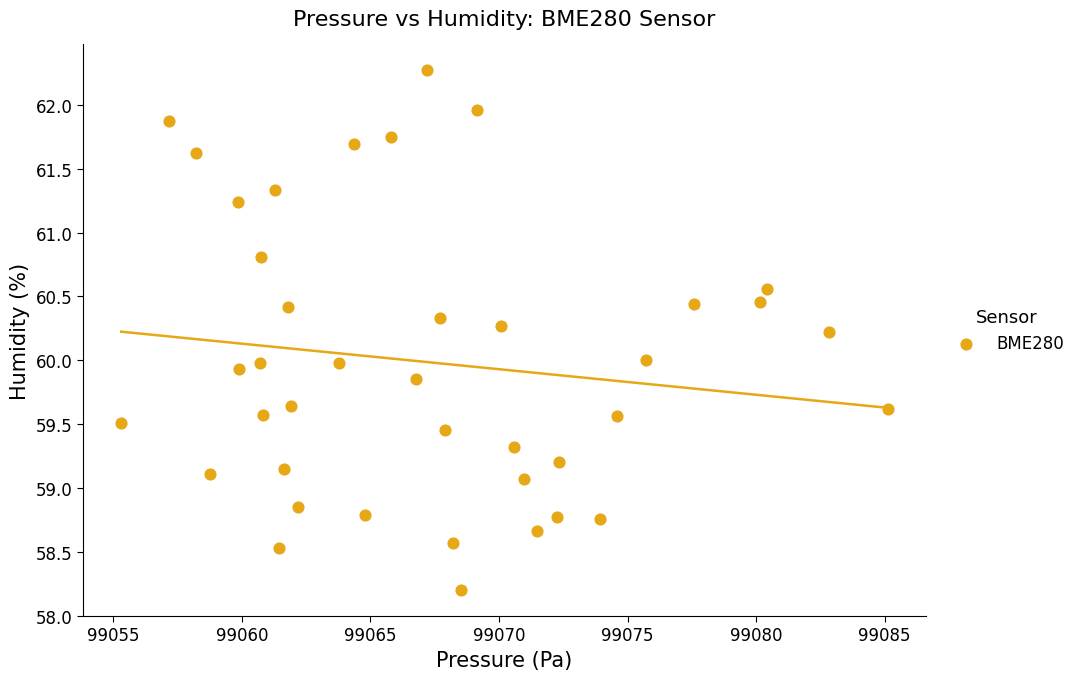

What is the range of Y values (max minus min)?

4.1